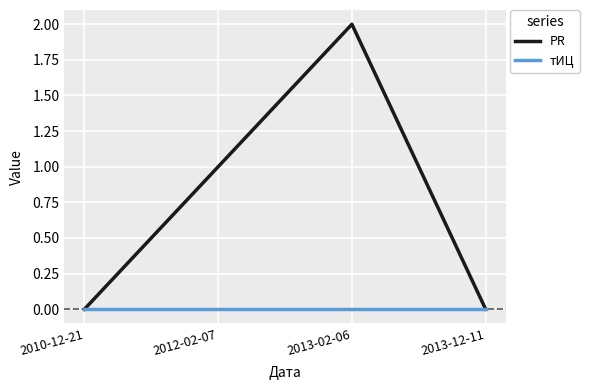

Which series has the largest total across all categories?

PR